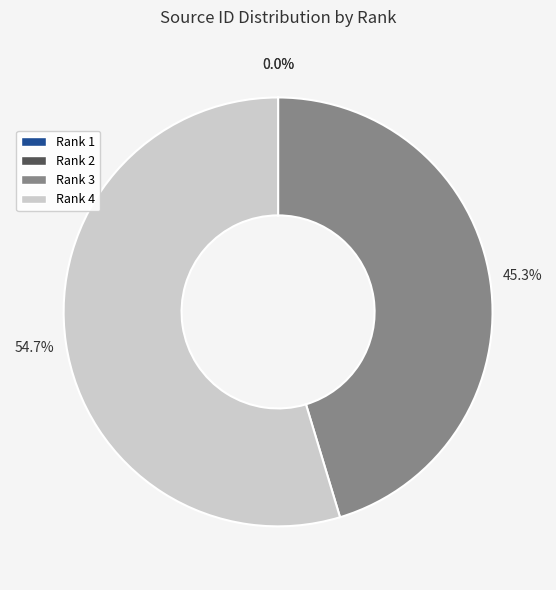

Which slice is the largest?

Rank 4